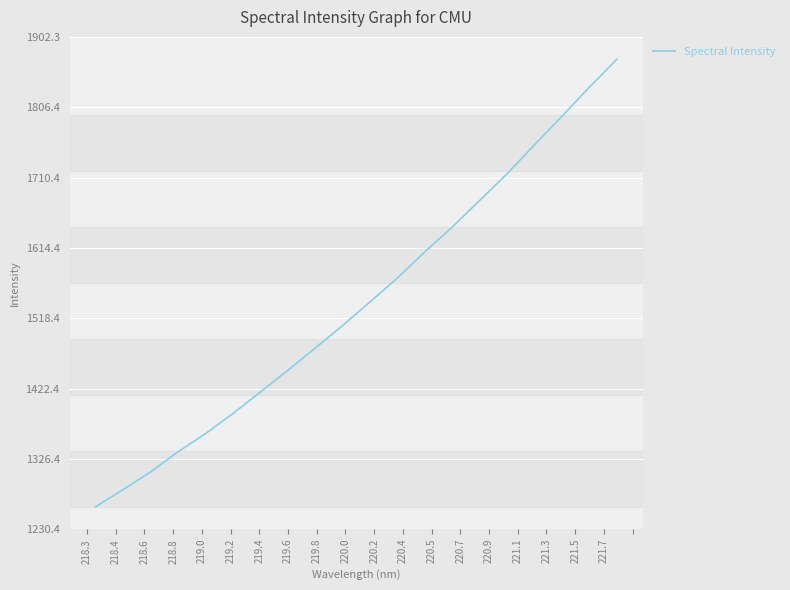

What is the maximum value shown in the chart?

1871.8